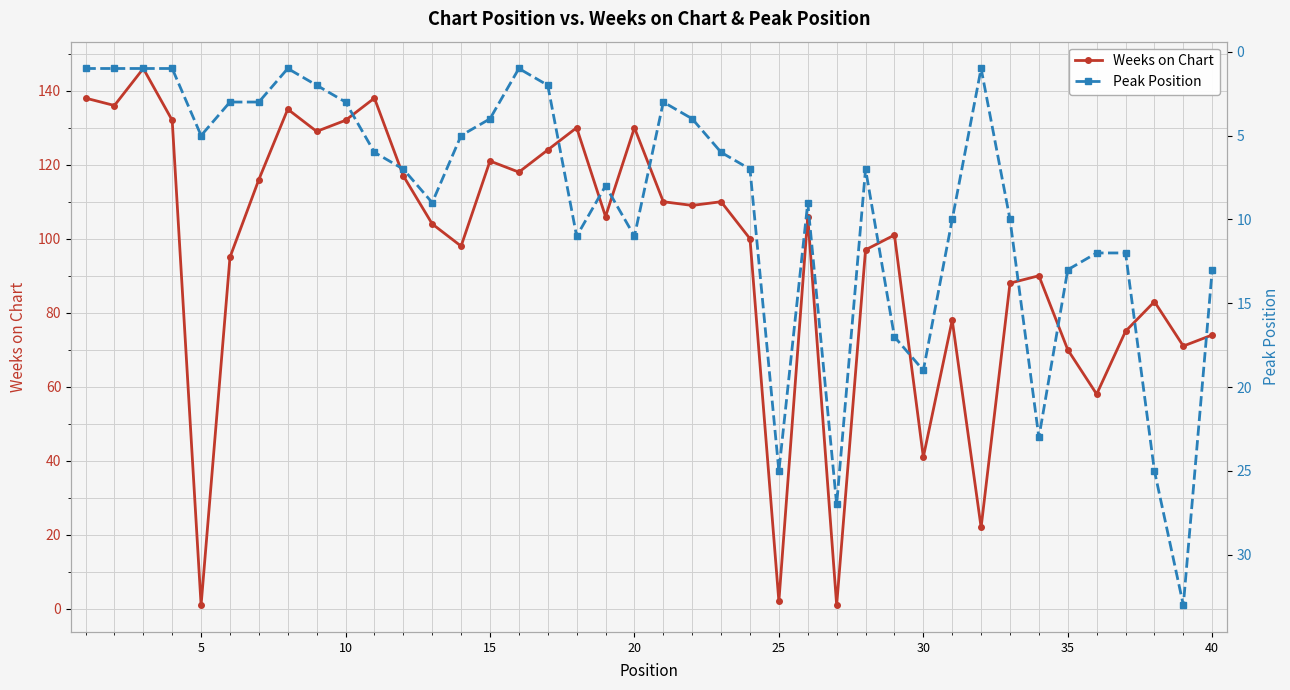

Is this an area chart (filled region under the line)?

No